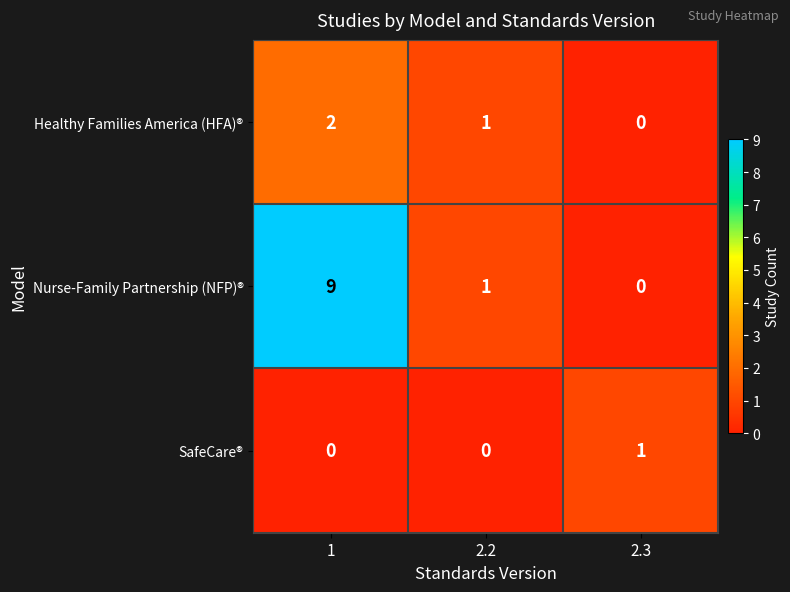

The value of Nurse-Family Partnership (NFP)® at 1 is 3. True or false?

False